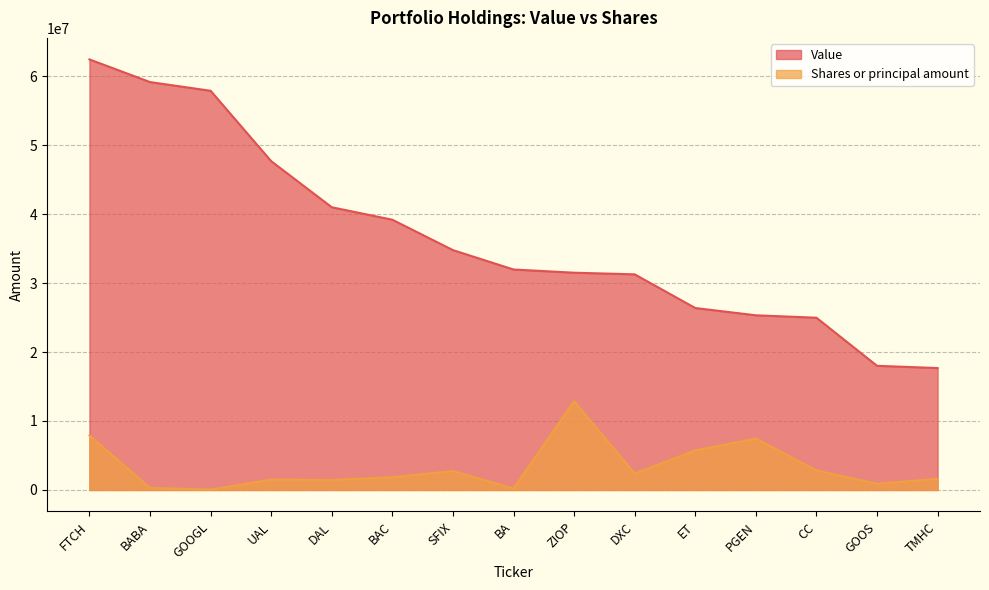

Rank the categories by Value value from highest to lowest.

FTCH, BABA, GOOGL, UAL, DAL, BAC, SFIX, BA, ZIOP, DXC, ET, PGEN, CC, GOOS, TMHC